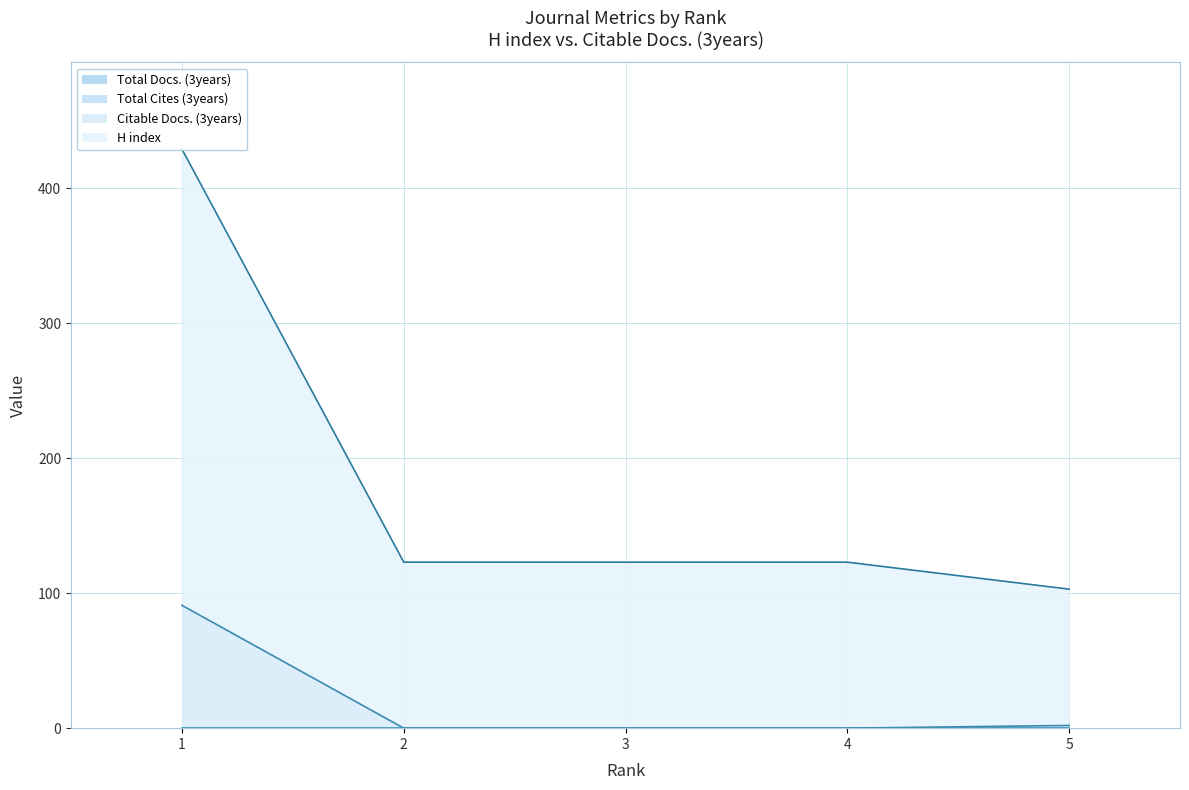

The value of H index at 1 is 429. True or false?

True